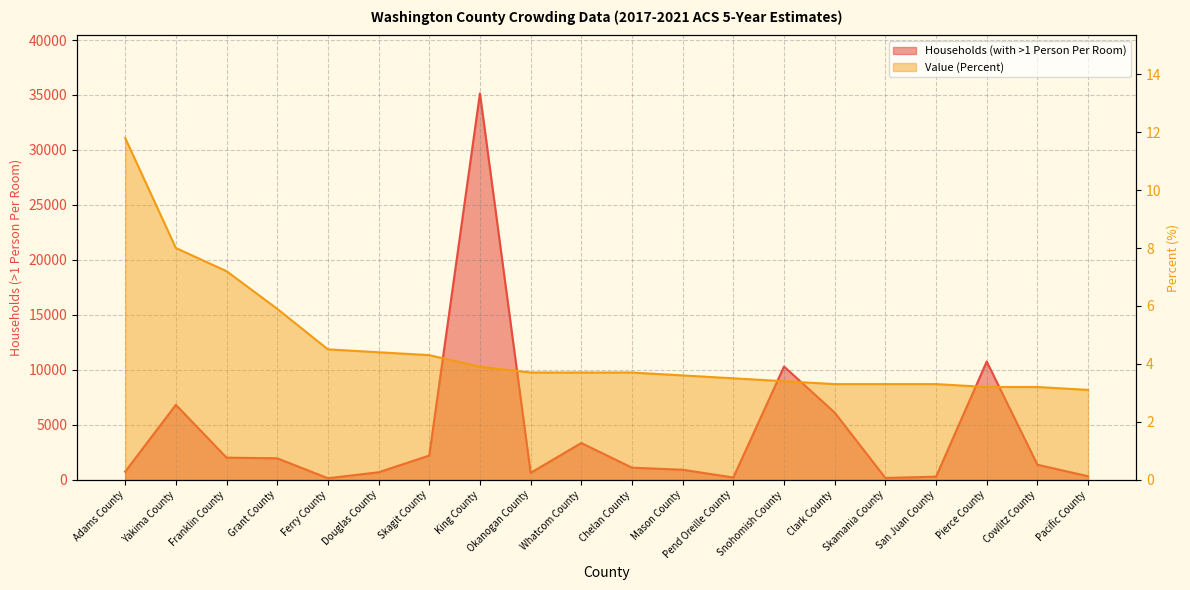

Which category has the highest value across all series?

King County